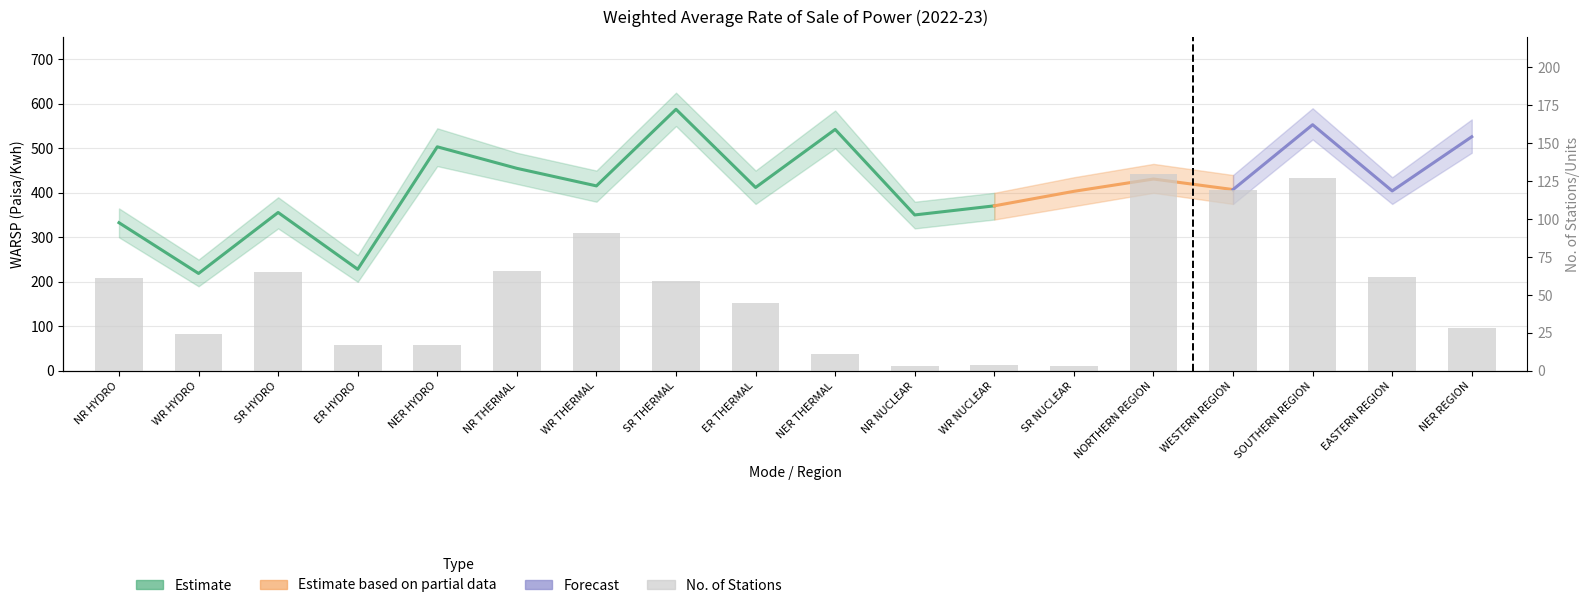

What is the smallest value displayed?

3